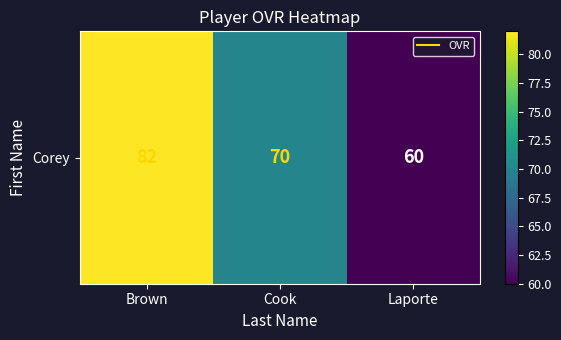

How many data points are less than 70?

1